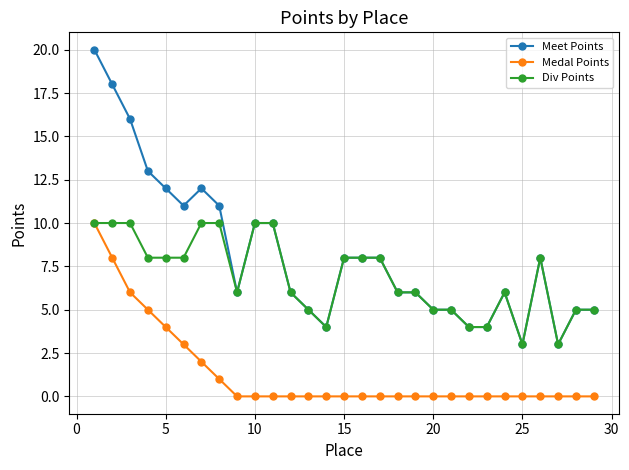

List the series in order of their overall mean, highest first.

Meet Points, Div Points, Medal Points